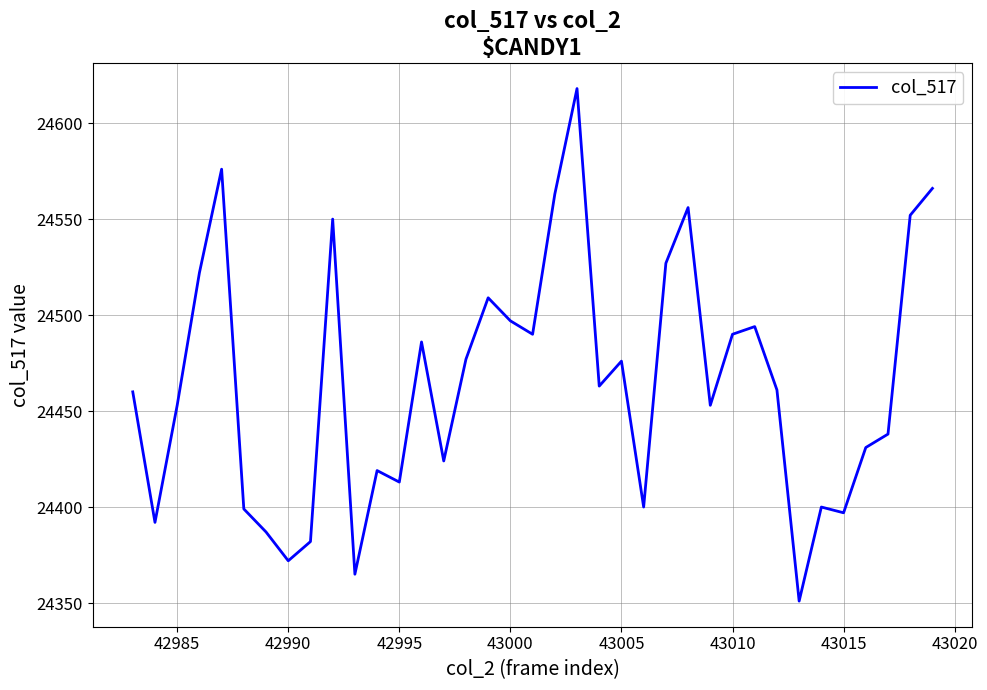

What is the minimum value shown in the chart?

24351